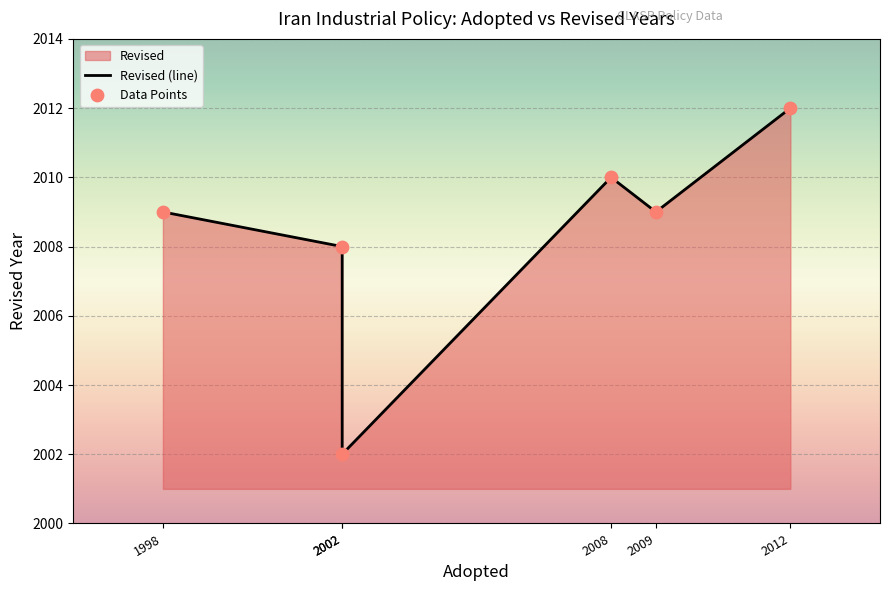

Between 2002 and 2002, which is larger?

2002